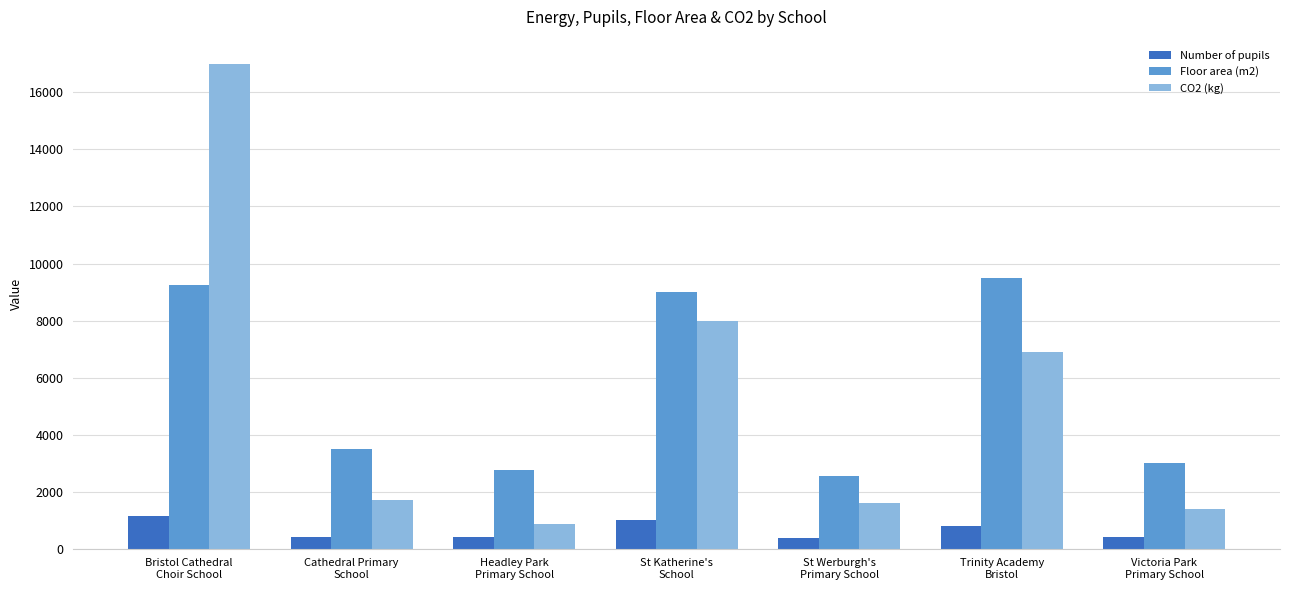

What is the maximum value for Floor area (m2)?

9500